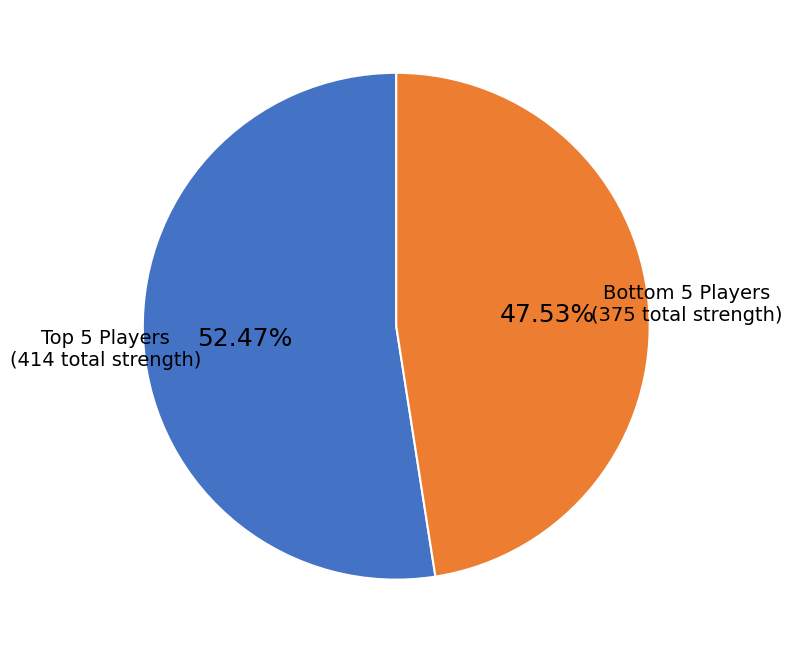

Is there a majority slice in this chart?

Yes